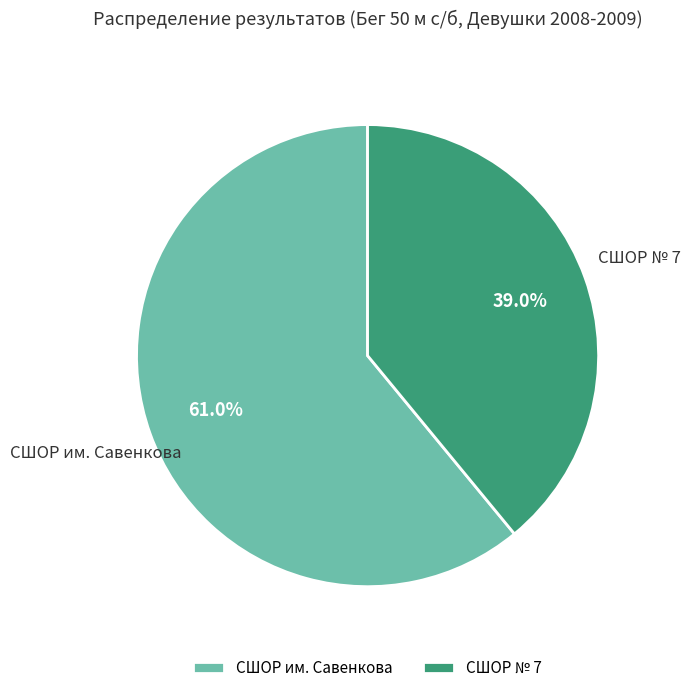

How much of the chart is everything except СШОР им. Савенкова?

39.0%